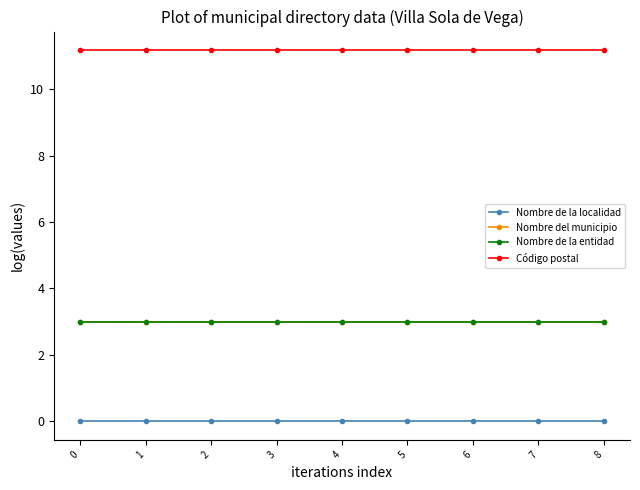

What is the value of the Nombre de la entidad point at the 7th from the left?

3.0